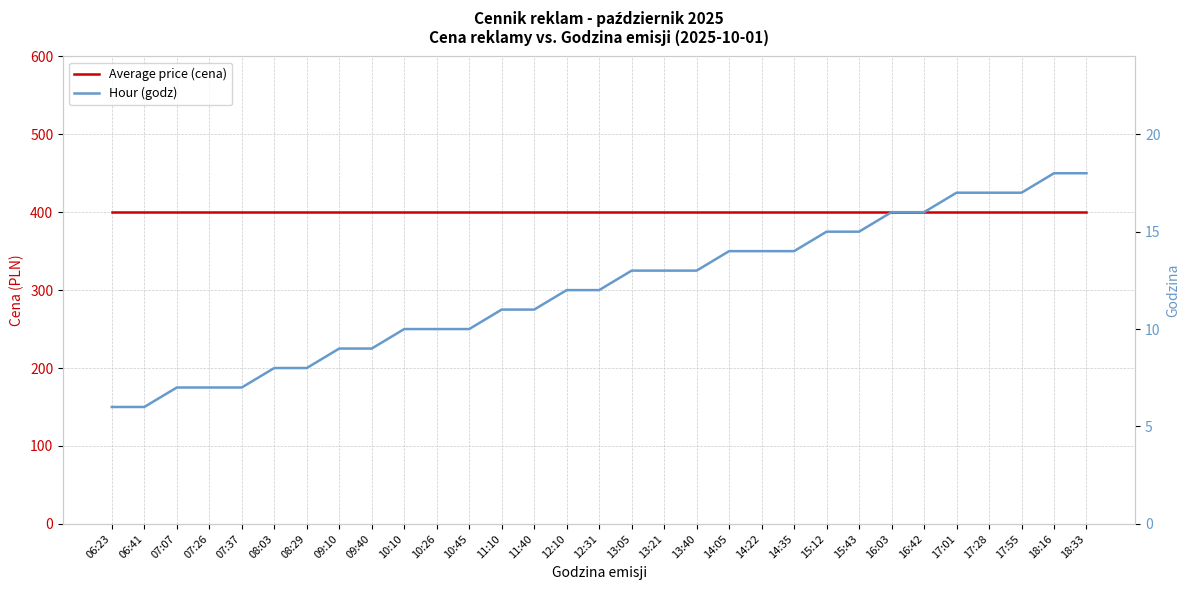

Which series has the widest spread of values?

Hour (godz)